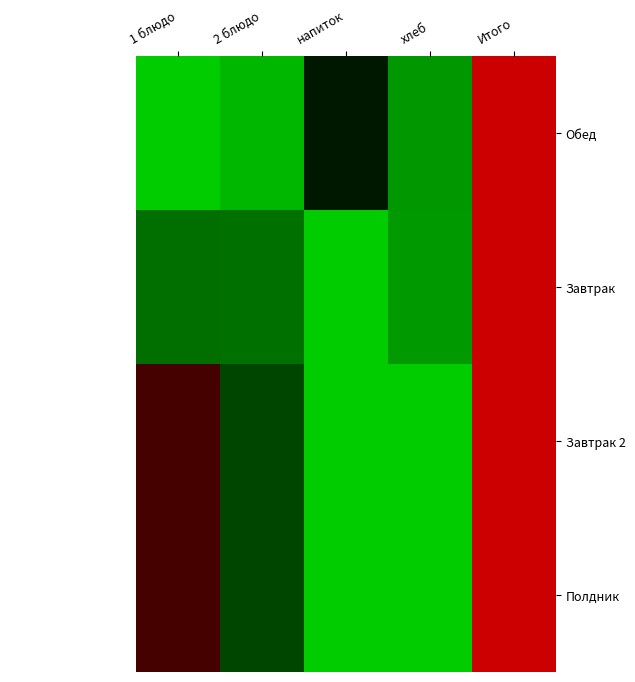

Which label corresponds to the largest value in the chart?

Итого